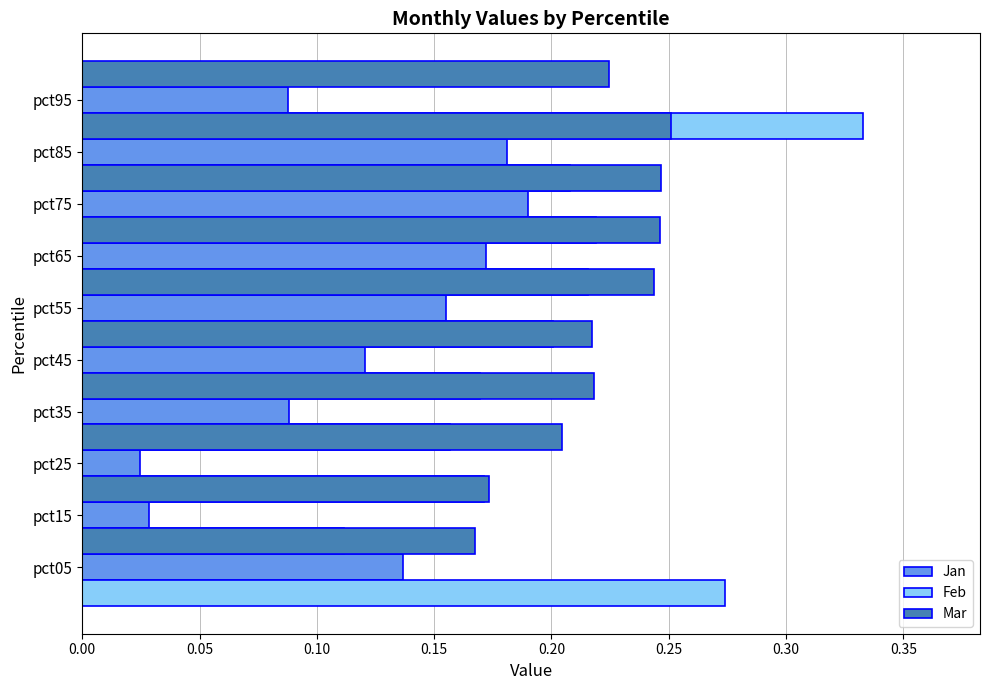

What is the difference between the second highest and second lowest values in the Feb series?

0.1